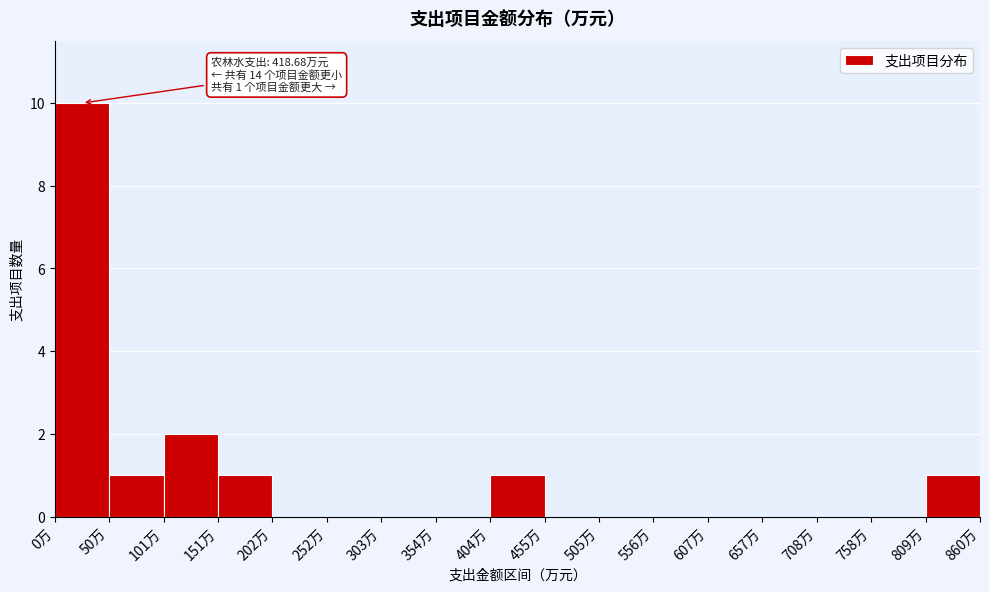

Over which range of the x-axis is the bar tallest?

0 to 50